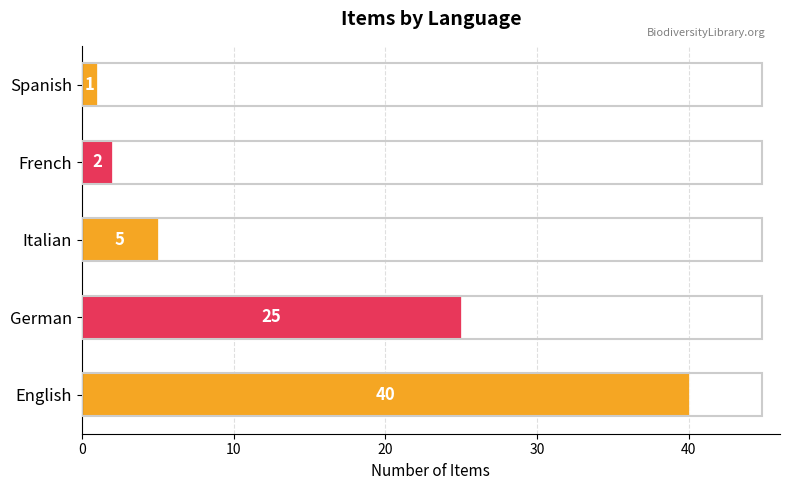

Rank the categories by value from highest to lowest.

English, German, Italian, French, Spanish